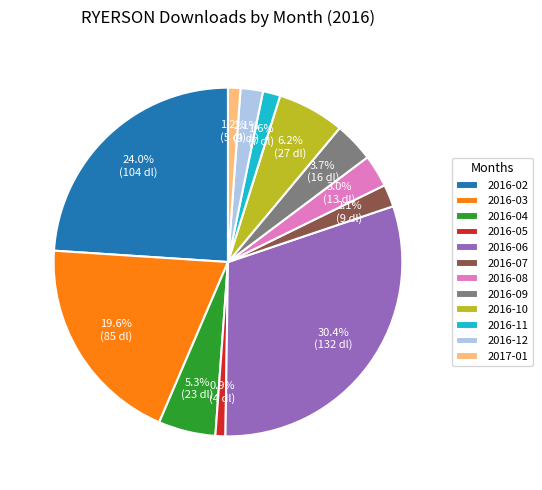

Which slice is the largest?

2016-06